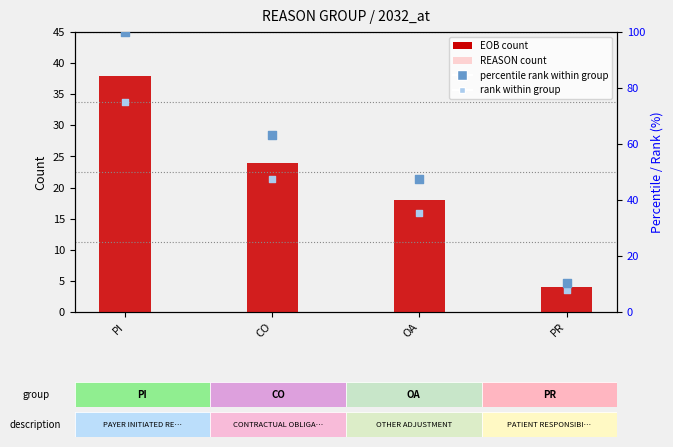

Which series has the largest Y range (max minus min)?

percentile rank within group